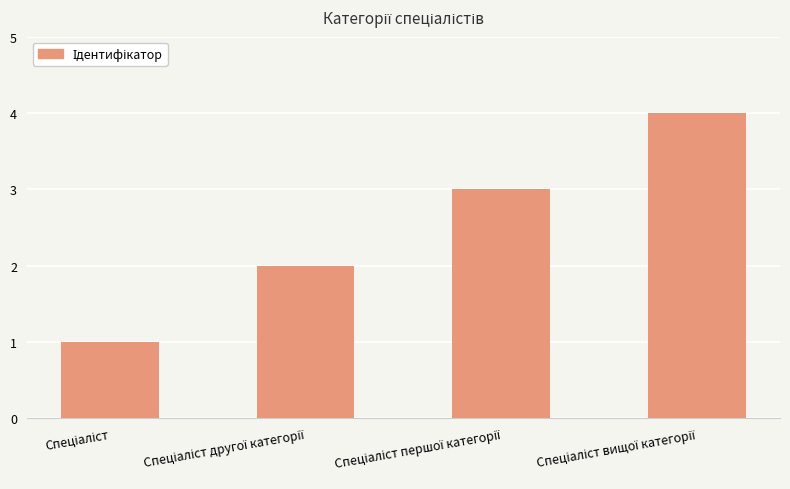

Reading right to left, list all the values displayed in this chart.

4	3	2	1